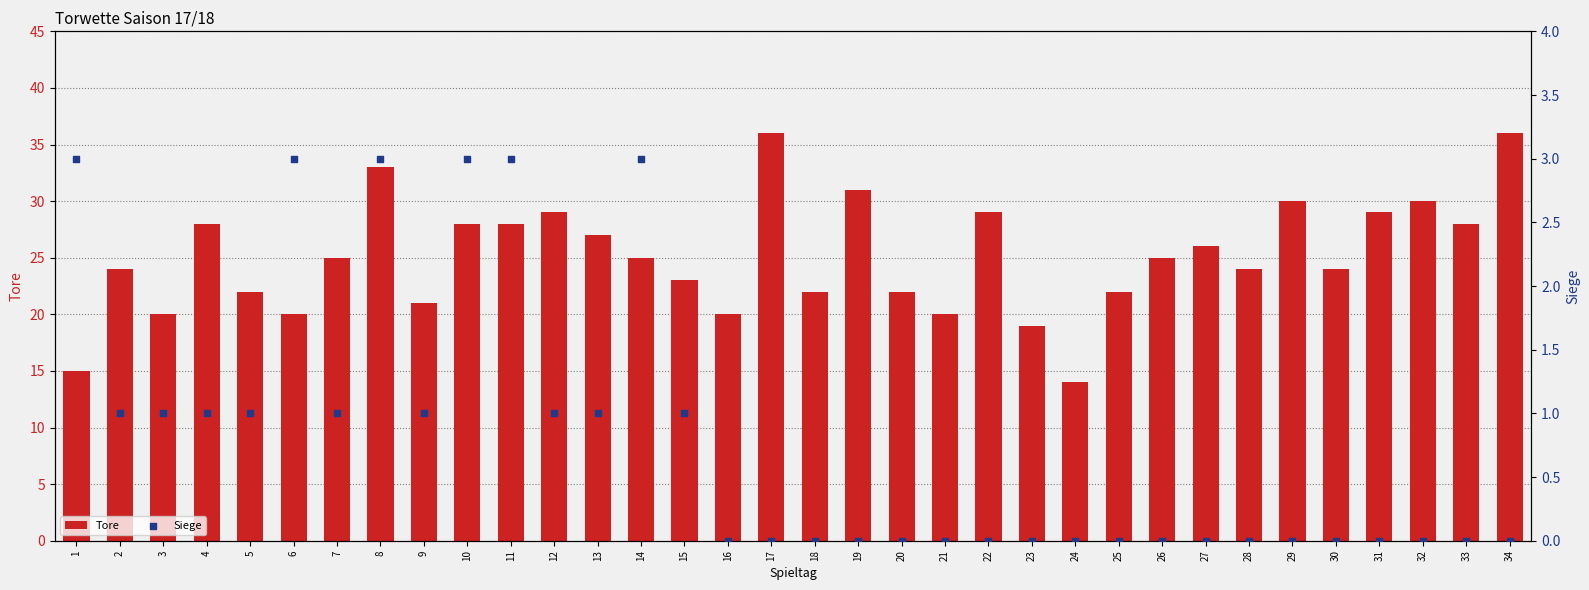

Which series reaches the maximum Y coordinate?

Tore